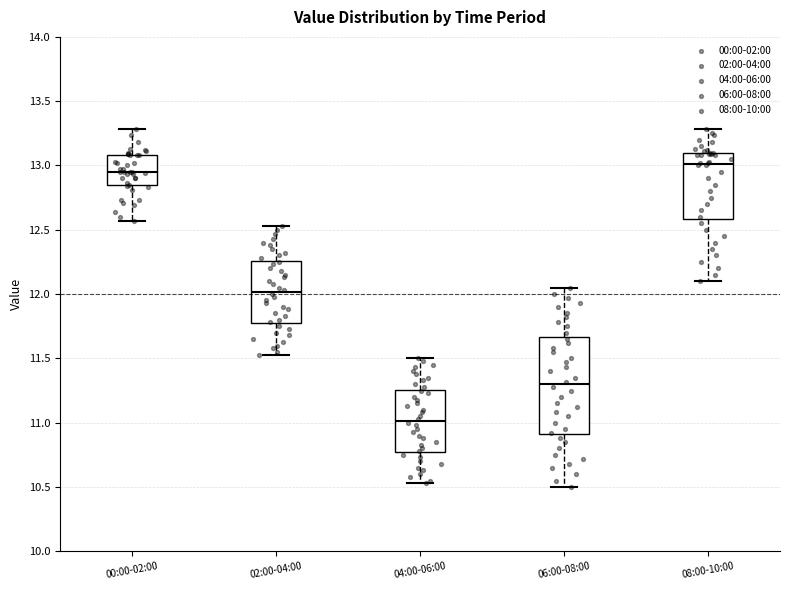

Reading left to right, read every box against the y-axis: the position of its median line, the range the box covers, and the ends of its whiskers. The values are not printed on the chart, so give them approximately, as read against the axis.

00:00-02:00: median 12.95, box 12.85 to 13.10, whiskers 12.55 to 13.30
02:00-04:00: median 12.00, box 11.75 to 12.25, whiskers 11.55 to 12.55
04:00-06:00: median 11.00, box 10.75 to 11.25, whiskers 10.55 to 11.50
06:00-08:00: median 11.30, box 10.90 to 11.65, whiskers 10.50 to 12.05
08:00-10:00: median 13.00, box 12.60 to 13.10, whiskers 12.10 to 13.30